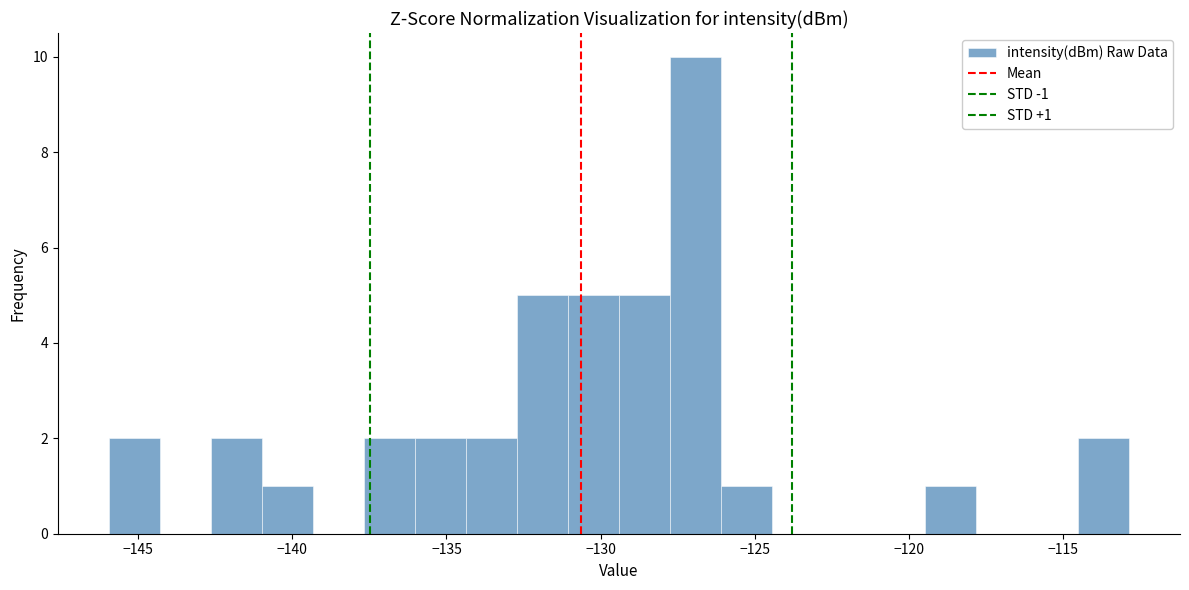

Around what value on the x-axis is the tallest bar? Give the approximate position of its centre, as read against the axis.

-127.0